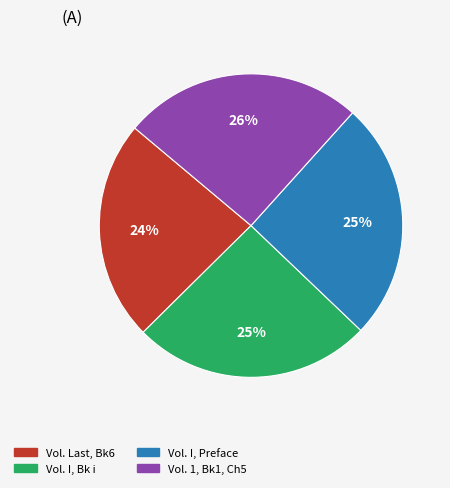

Is there any slice that represents more than half of the pie?

No